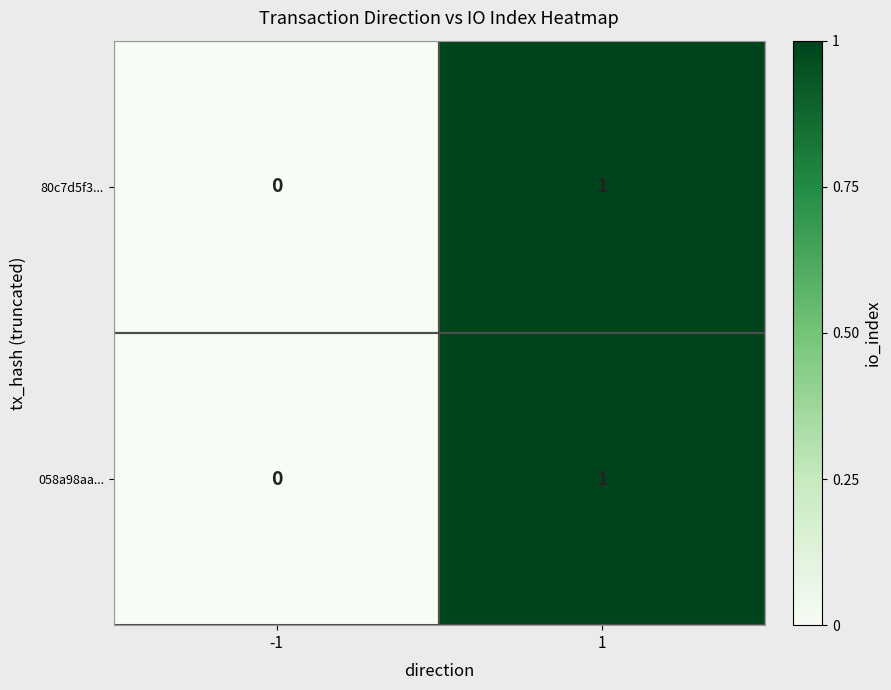

Which label corresponds to the smallest value in the chart?

-1